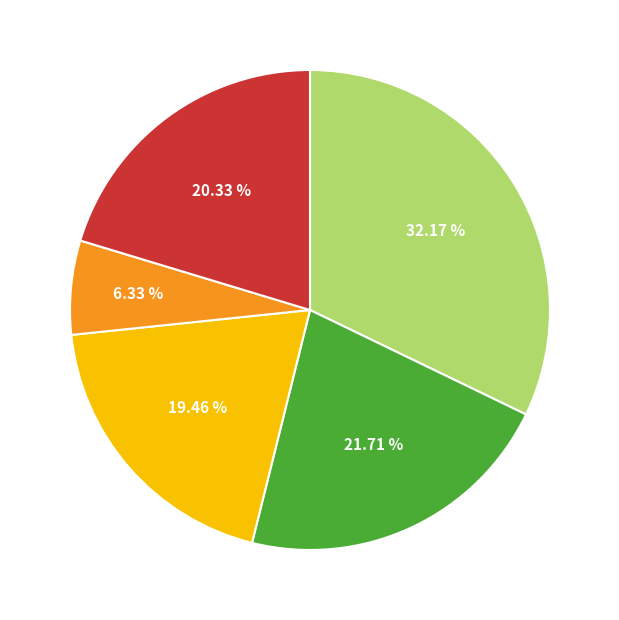

How many segments does this pie chart have?

5